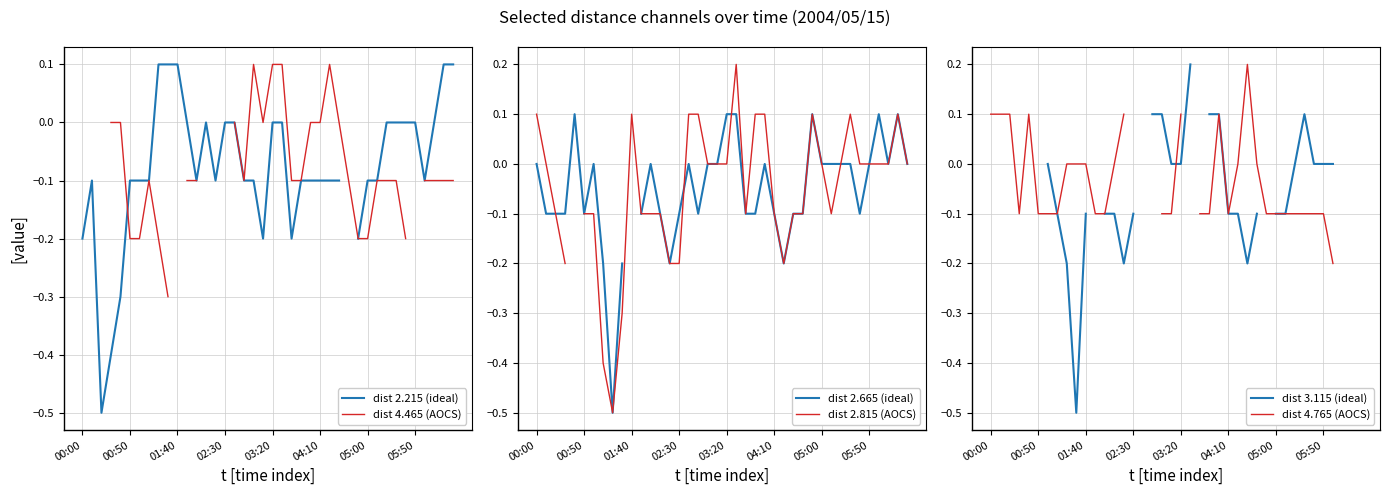

How many negative values does the dist 2.665 (ideal) series have?

19